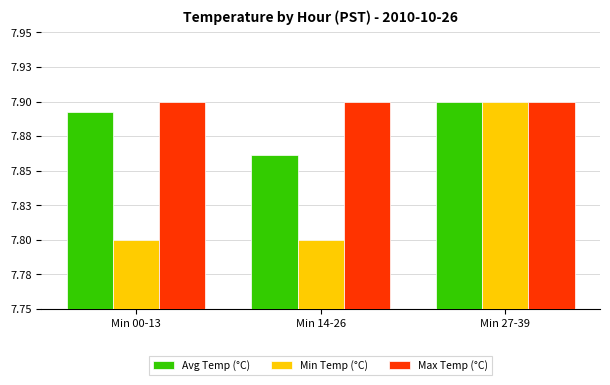

What are all the series names shown in the legend?

Avg Temp (°C), Min Temp (°C), Max Temp (°C)